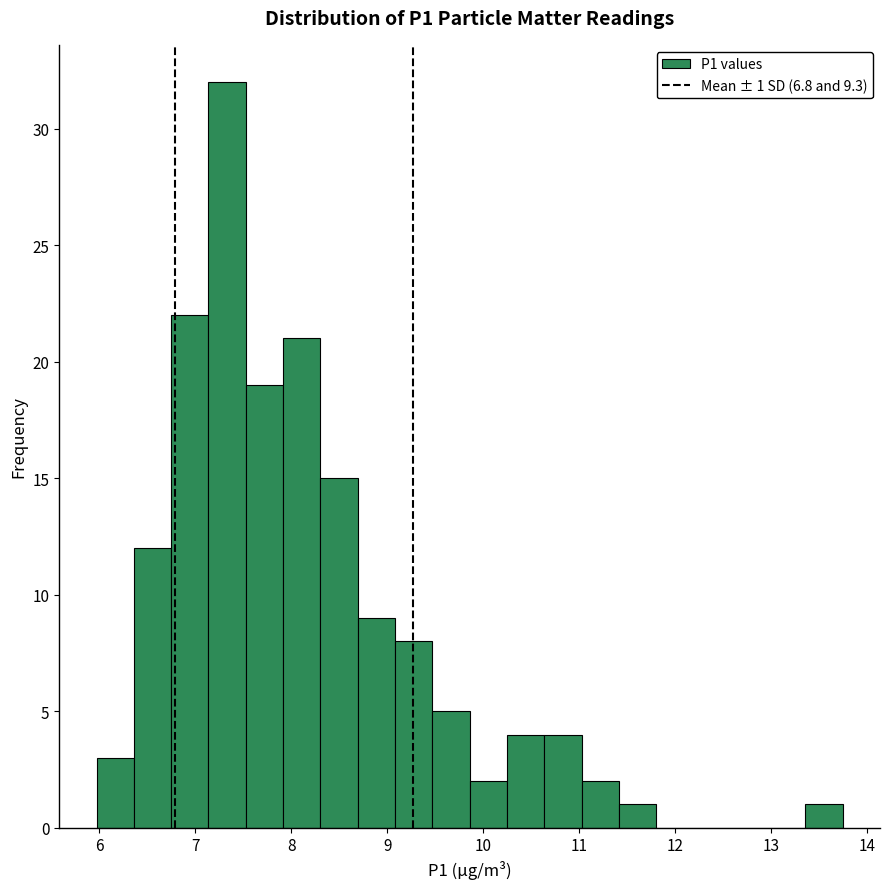

Read against the x-axis, roughly where is the centre of the tallest bar?

7.3